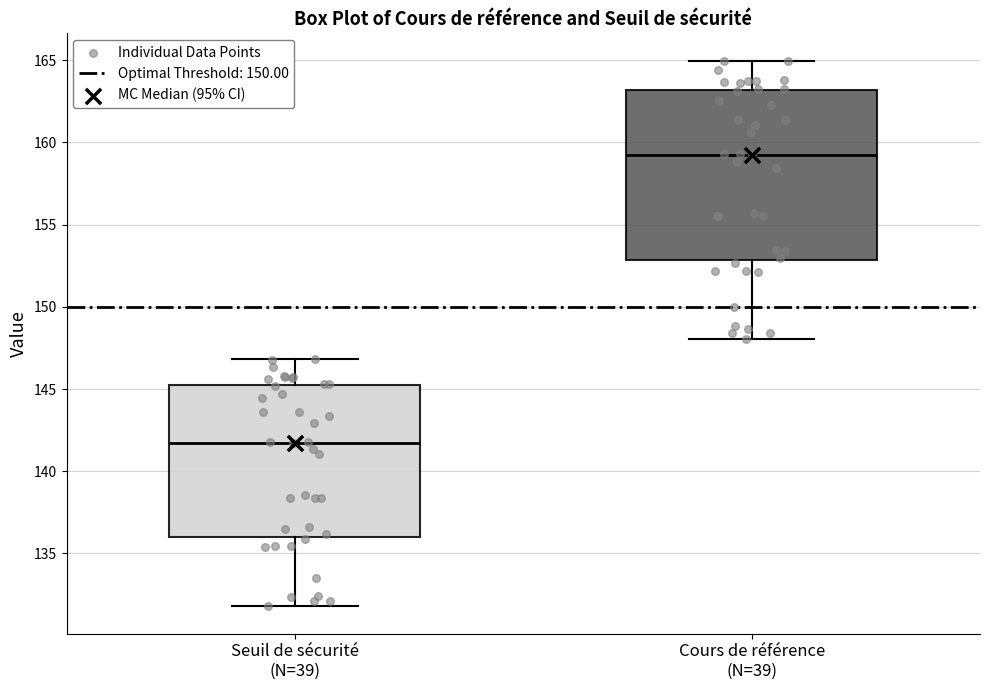

Which box has the highest median line?

Cours de référence (N=39)